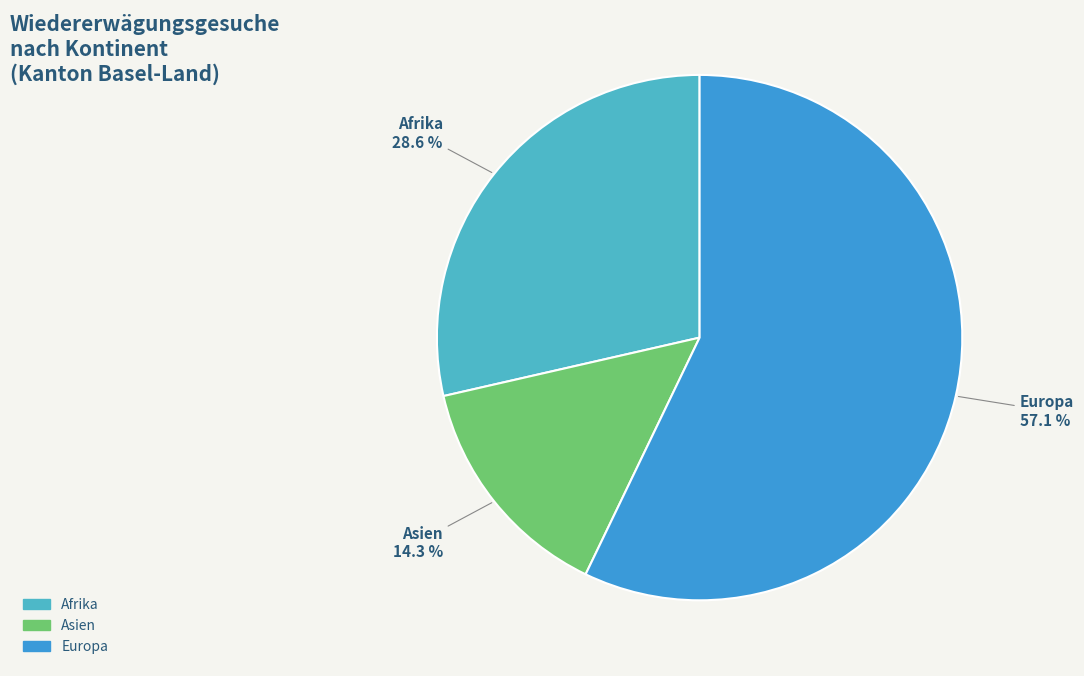

Count the number of slices in the pie.

3